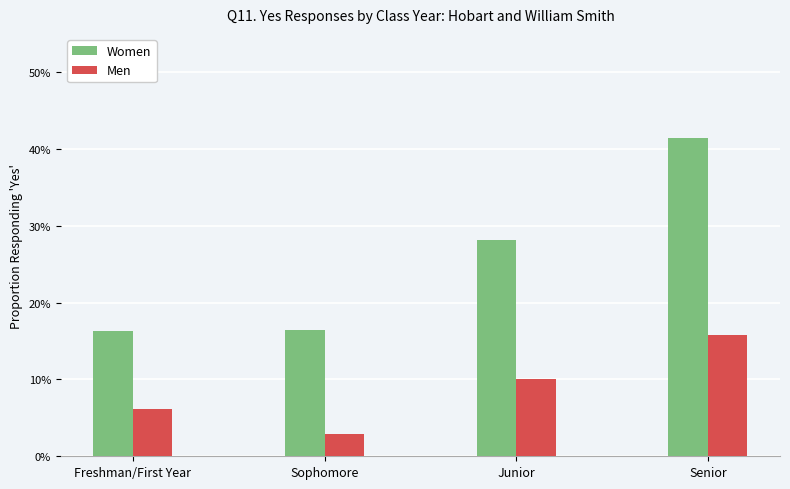

List the labels in order of Women value, largest first.

Senior, Junior, Sophomore, Freshman/First Year